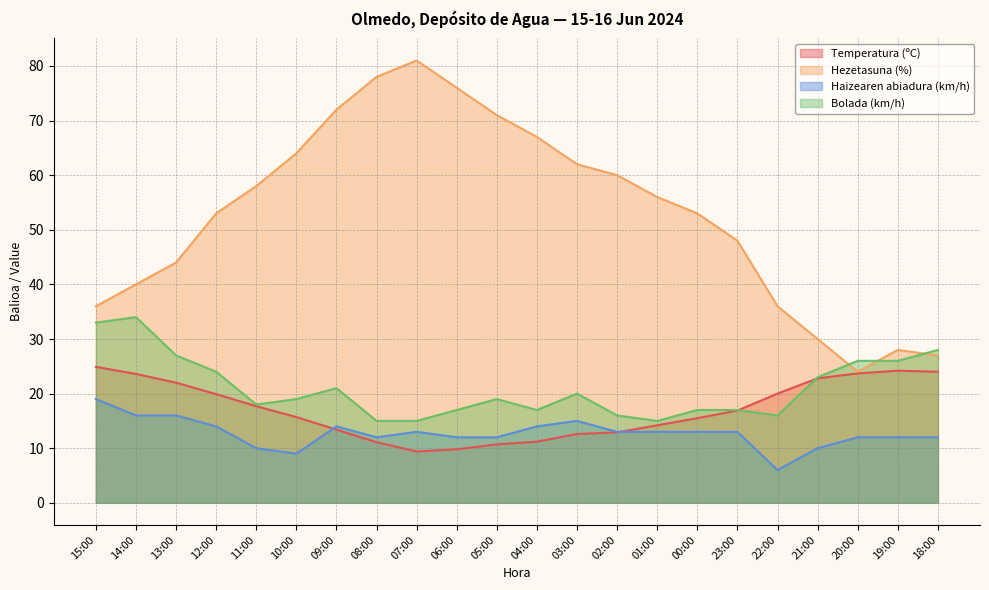

Rank the series by their maximum value, from highest to lowest.

Hezetasuna (%), Bolada (km/h), Temperatura (ºC), Haizearen abiadura (km/h)